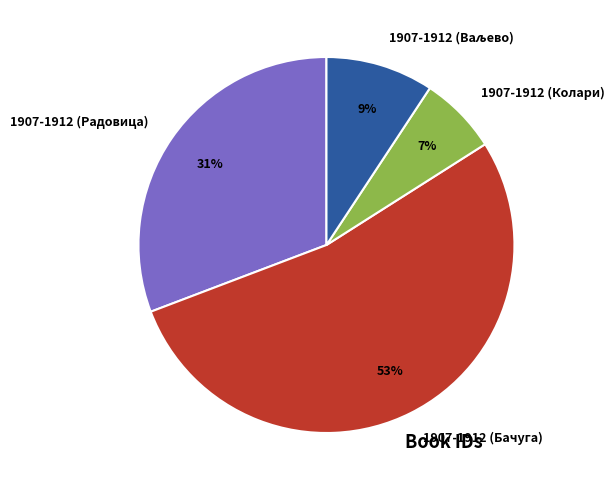

What percentage is the 1907-1912 (Колари) slice, to the nearest percent?

7%